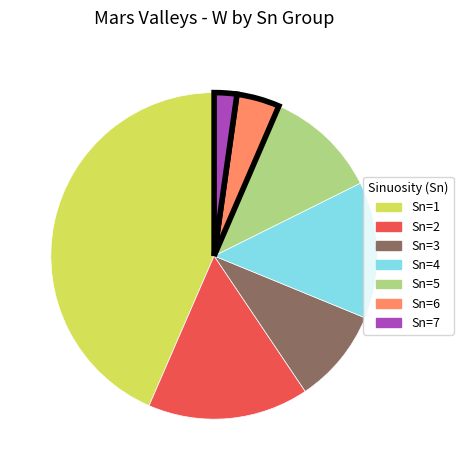

Which slice is the largest?

Sn=1